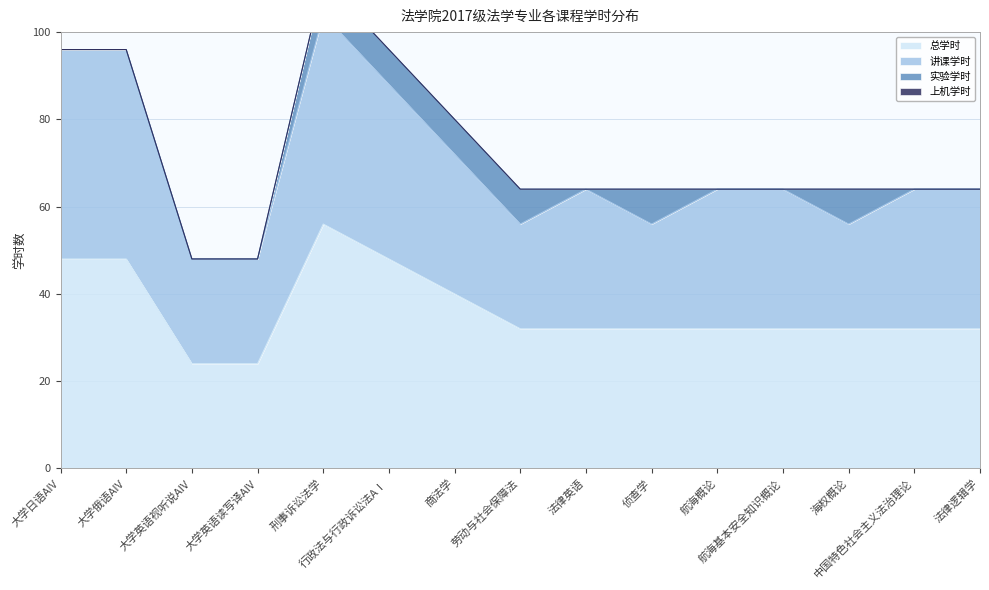

What are all the series names shown in the legend?

总学时, 讲课学时, 实验学时, 上机学时